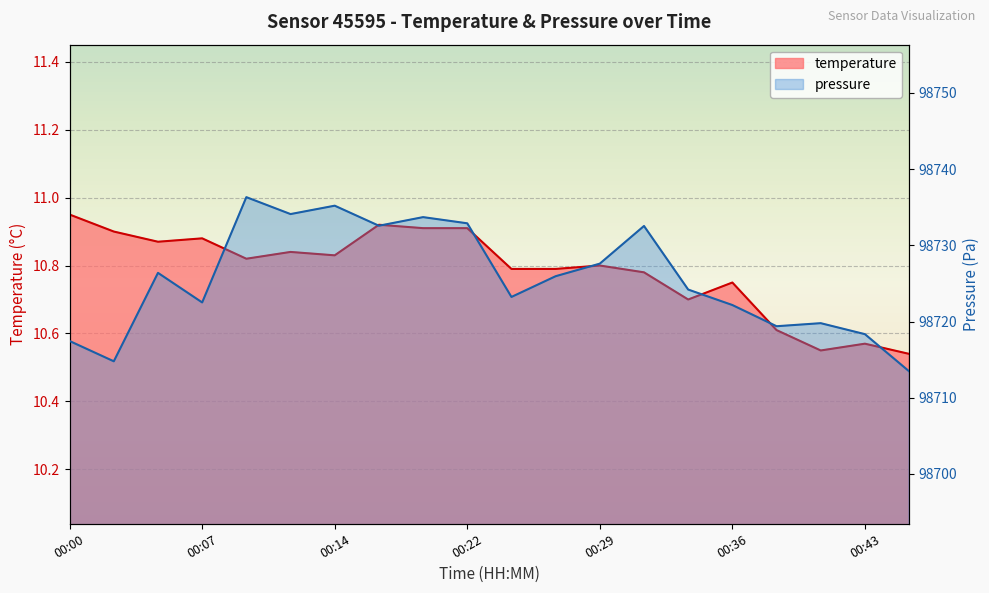

Read the pressure_norm value at 00:31.

98732.5